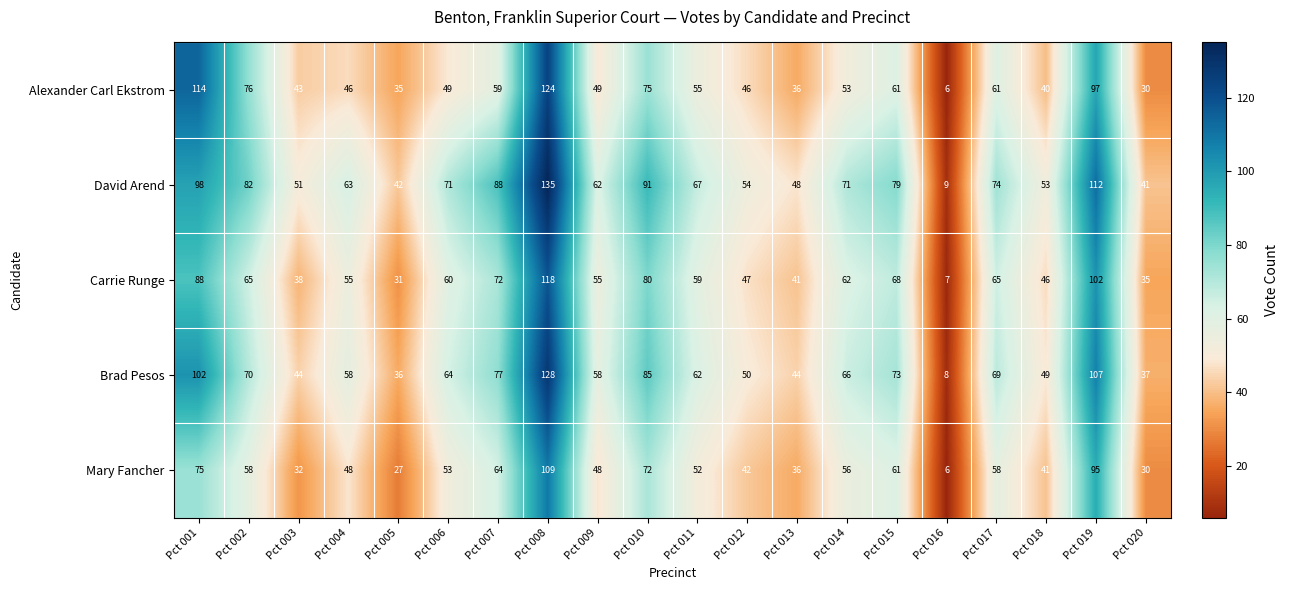

Rank the series by their maximum value, from highest to lowest.

David Arend, Brad Pesos, Alexander Carl Ekstrom, Carrie Runge, Mary Fancher